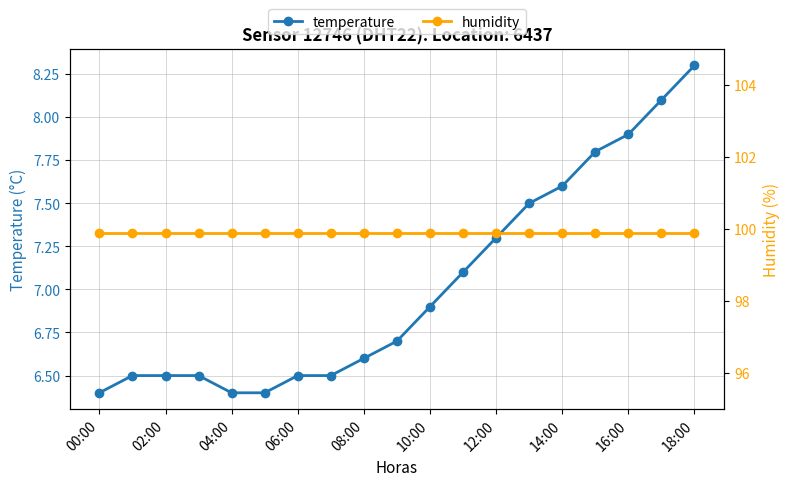

What is the average value of the humidity series?

99.9